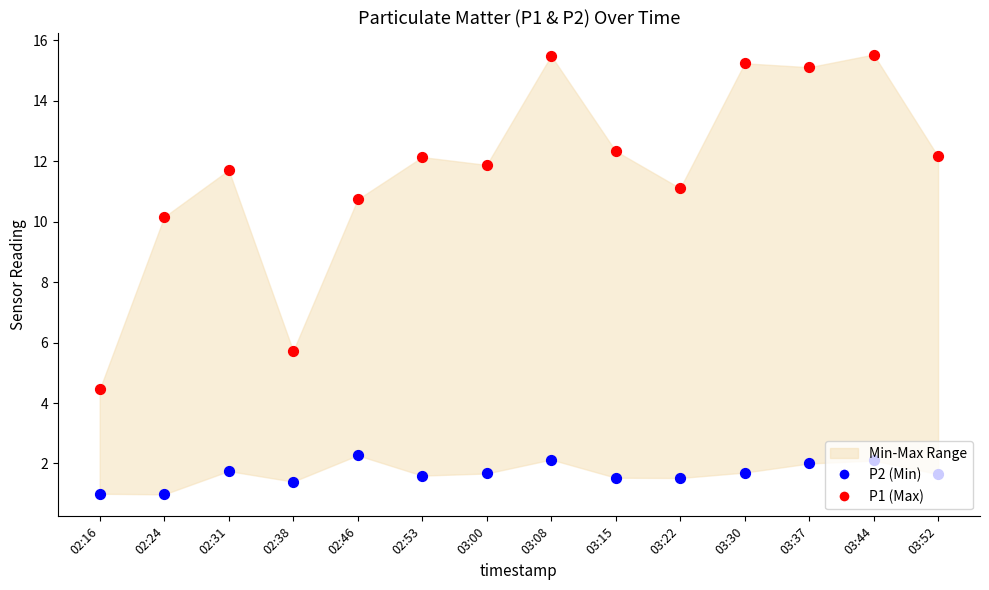

Which series reaches the maximum Y coordinate?

P1 (Max)